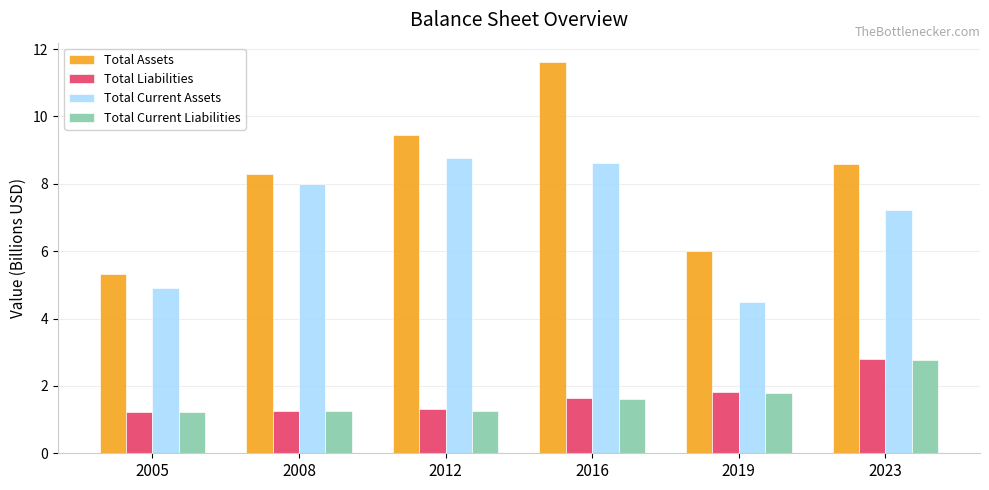

What is the difference between the maximum and second lowest values in the Total Current Assets series?

3.9